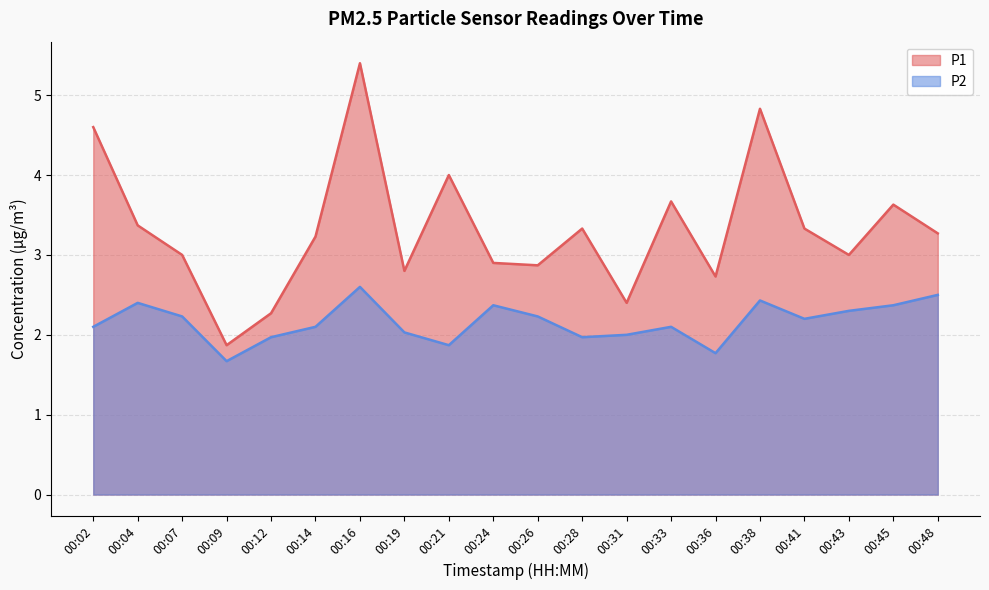

Does the chart display data point markers on the line(s)?

No